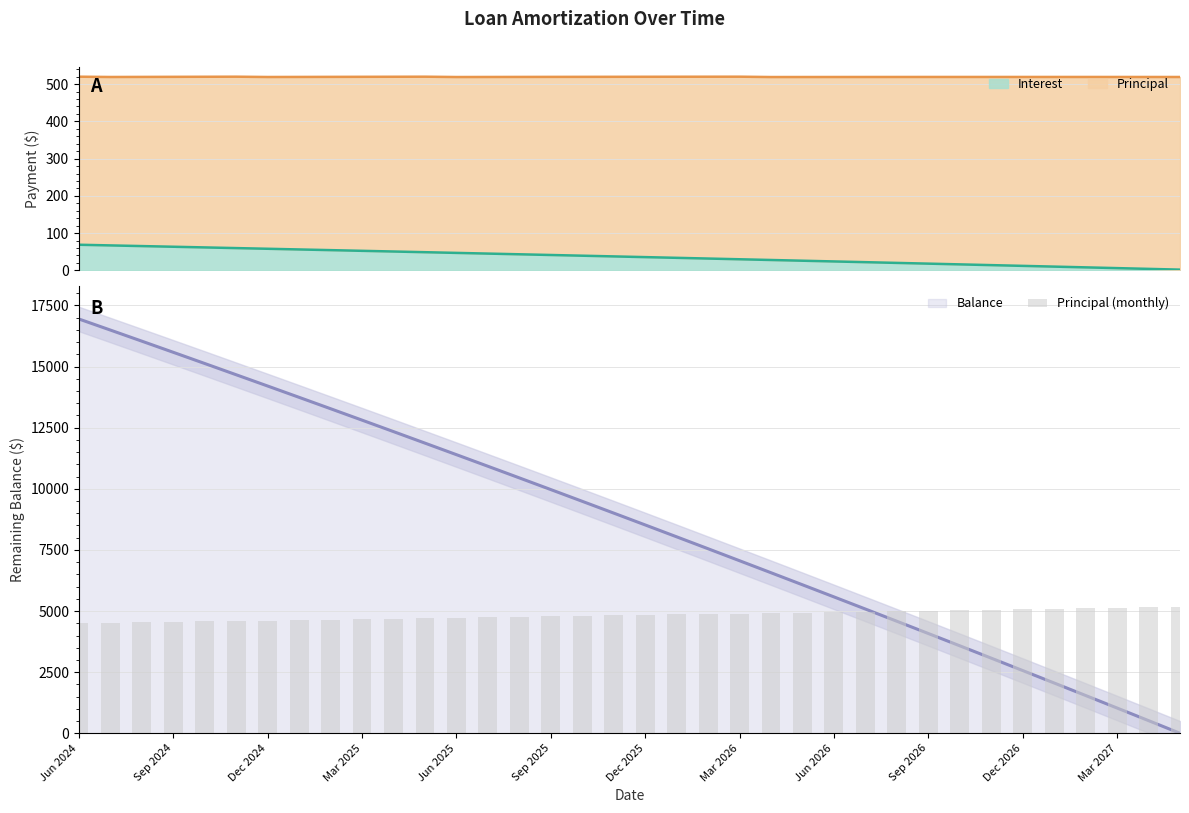

Rank the categories by value from highest to lowest.

35, 34, 33, 32, 31, 30, 29, 28, 27, 26, 25, 24, 23, 22, 21, 20, 19, 18, 17, 16, 15, 14, 13, 12, Mar 2027, Dec 2026, Sep 2026, Jun 2026, Mar 2026, Dec 2025, Sep 2025, Jun 2025, Mar 2025, Dec 2024, Sep 2024, Jun 2024